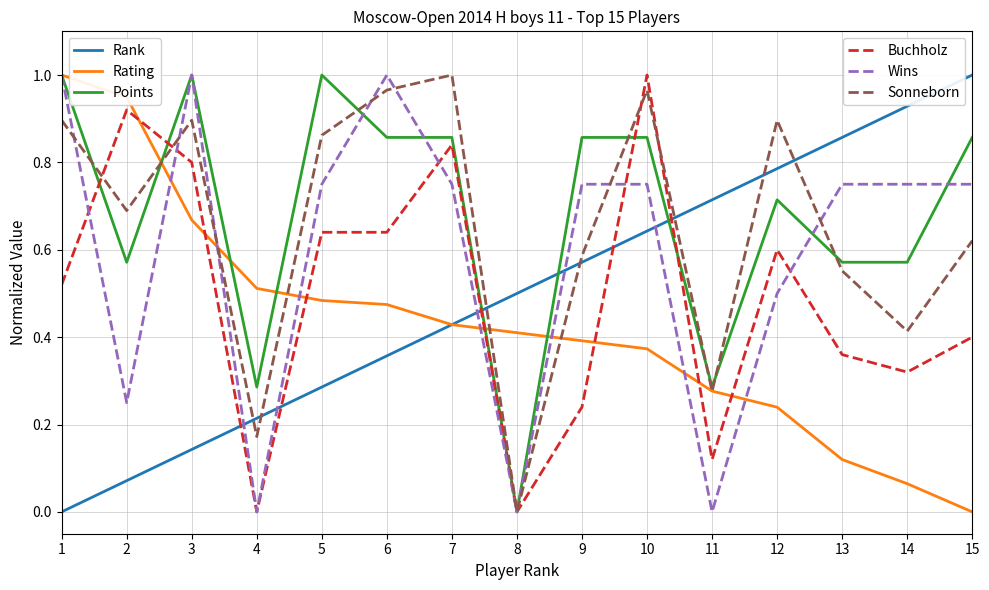

What is the total value across all series at 12?

3.7